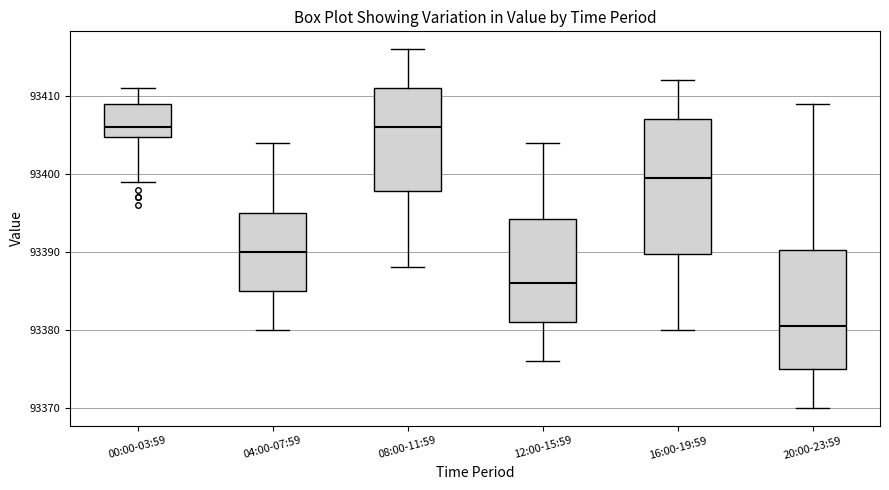

Reading left to right, read every box against the y-axis: the position of its median line, the range the box covers, and the ends of its whiskers. The values are not printed on the chart, so give them approximately, as read against the axis.

00:00-03:59: median 93406, box 93405 to 93409, whiskers 93399 to 93411
04:00-07:59: median 93390, box 93385 to 93395, whiskers 93380 to 93404
08:00-11:59: median 93406, box 93398 to 93411, whiskers 93388 to 93416
12:00-15:59: median 93386, box 93381 to 93394, whiskers 93376 to 93404
16:00-19:59: median 93400, box 93390 to 93407, whiskers 93380 to 93412
20:00-23:59: median 93381, box 93375 to 93390, whiskers 93370 to 93409